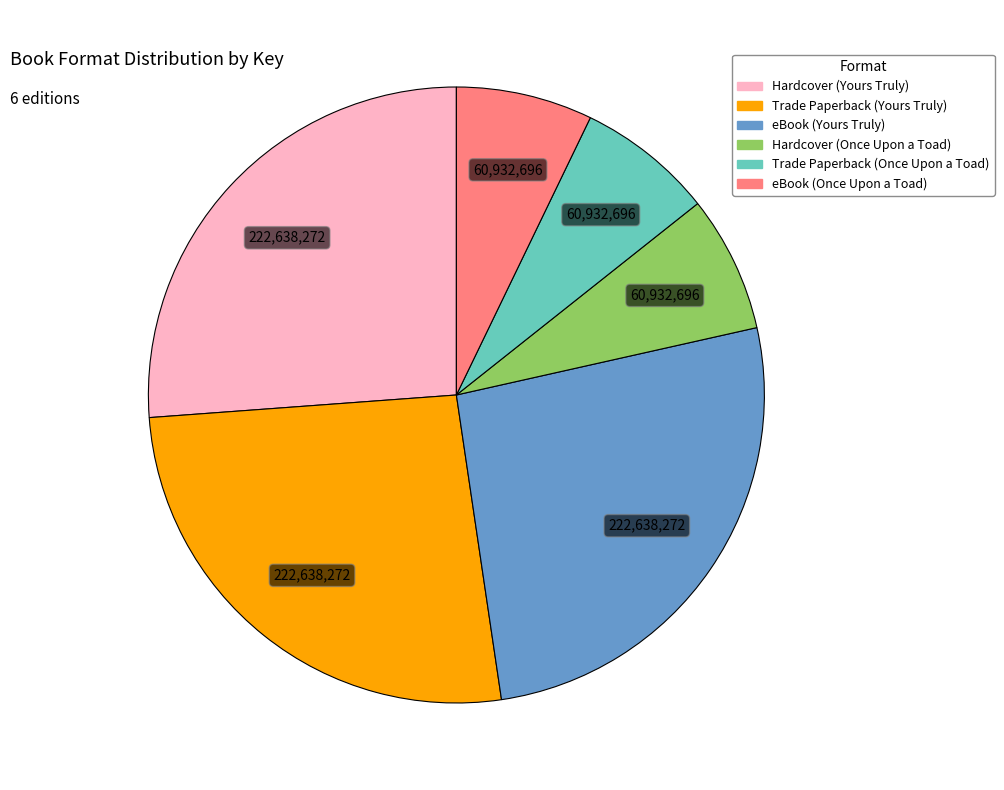

Does any single category account for the majority?

No